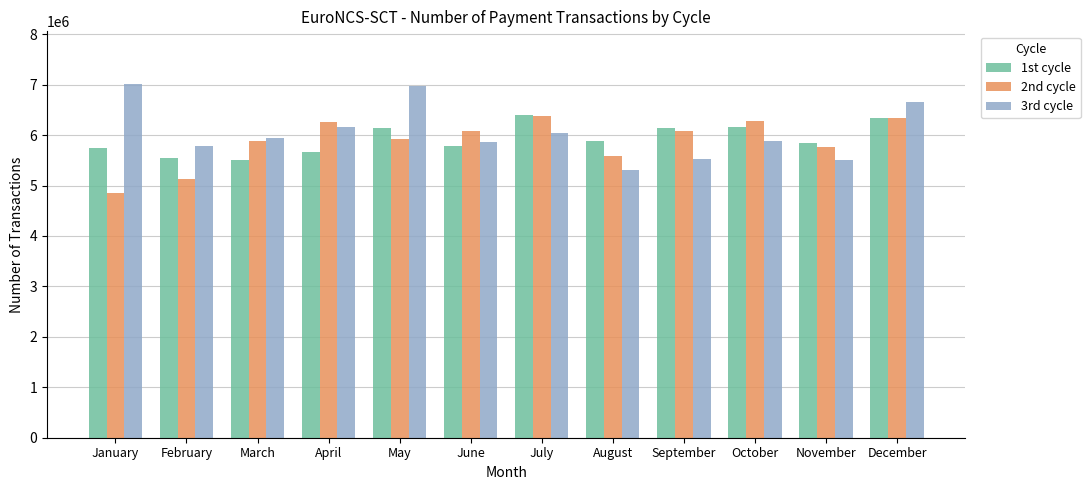

What is the sum of the 1st cycle values at May and November?

11984186